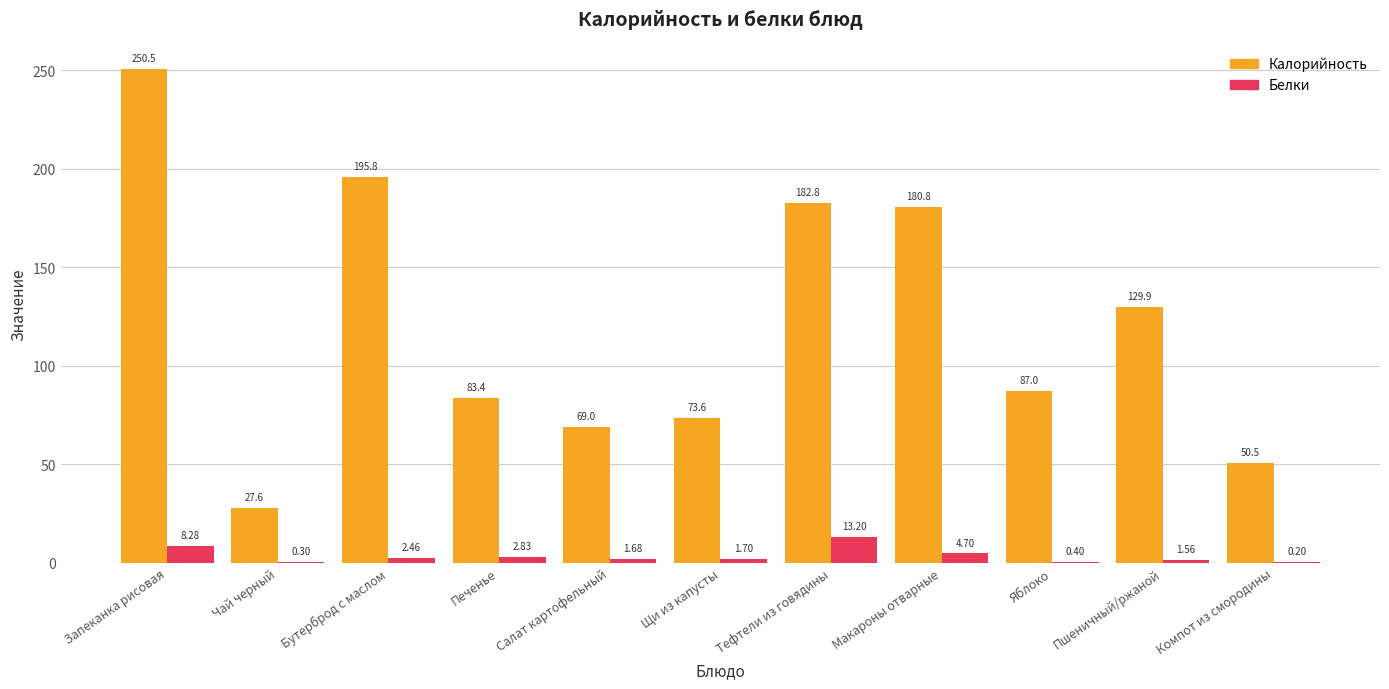

What is the sum of the Калорийность values at Бутерброд с маслом and Макароны отварные?

376.6